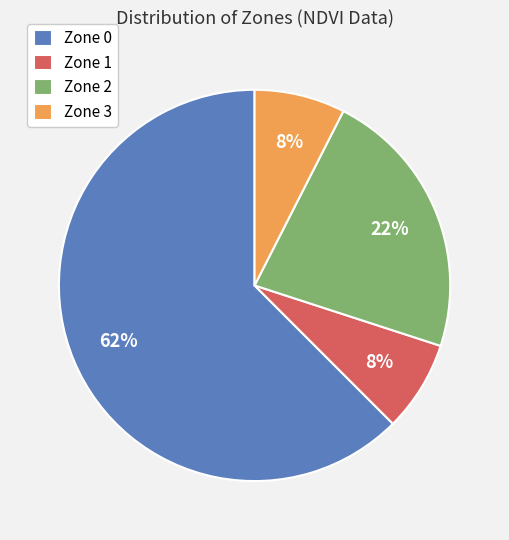

Which slice represents more than half of the pie?

Zone 0